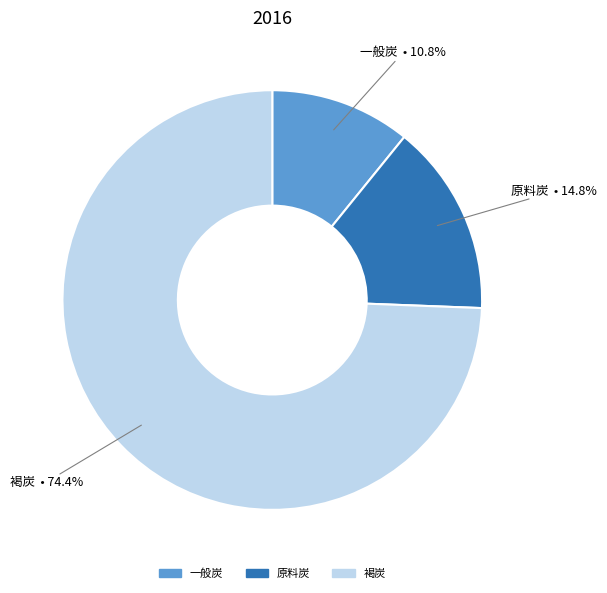

The 原料炭 slice represents 21% of the pie. True or false?

False